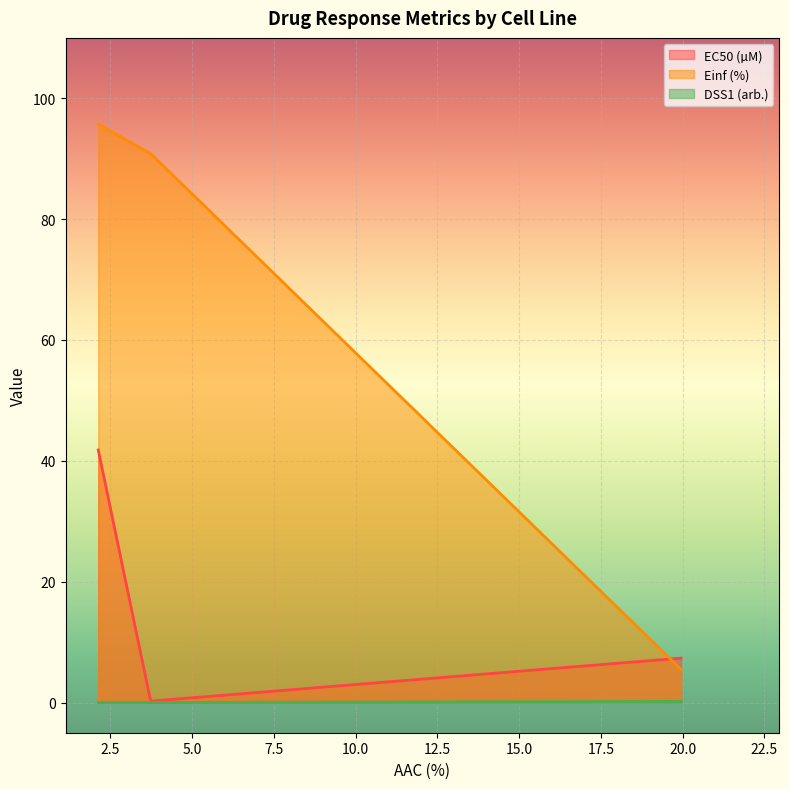

Between GDSC1000 rep 2 and CTRPv2, which series saw the biggest shift?

Einf (%)